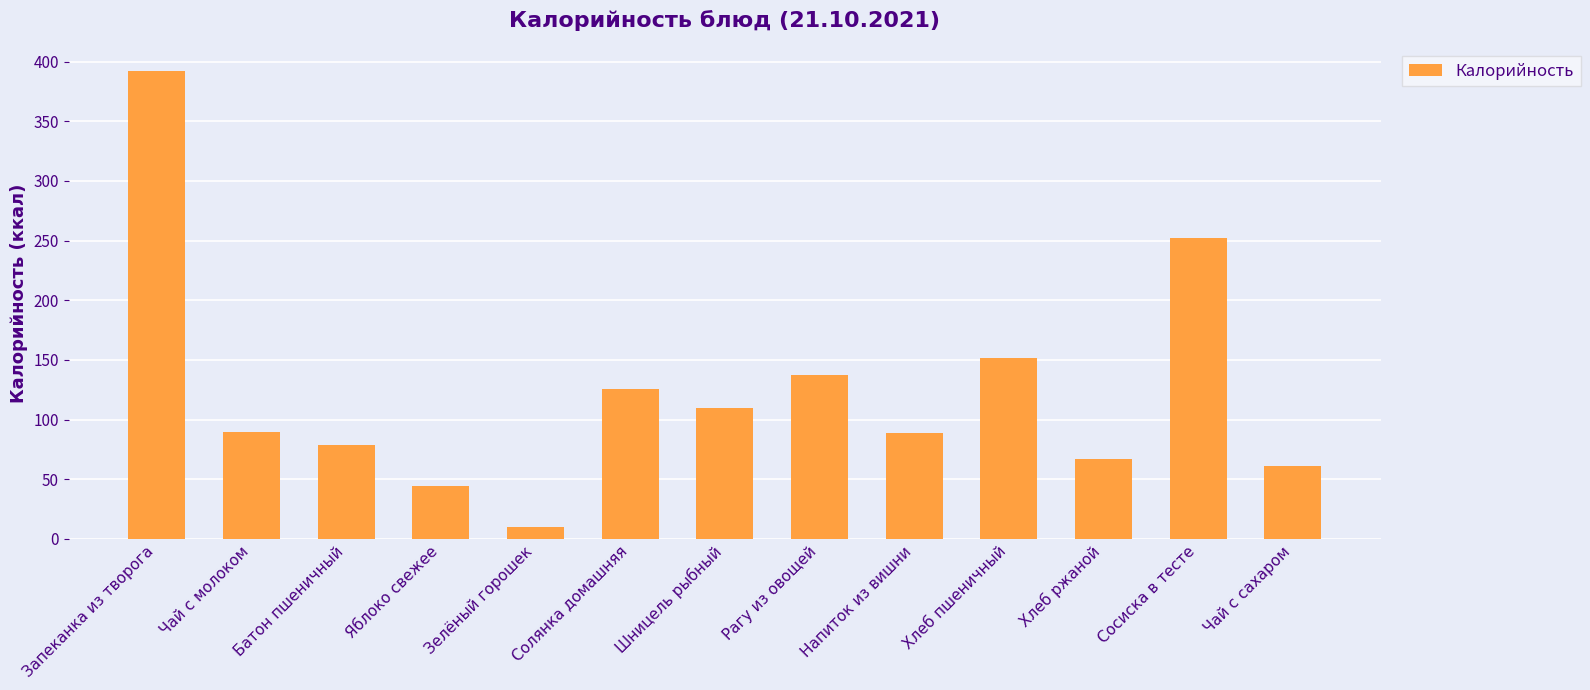

What is the difference between the maximum and minimum values?

382